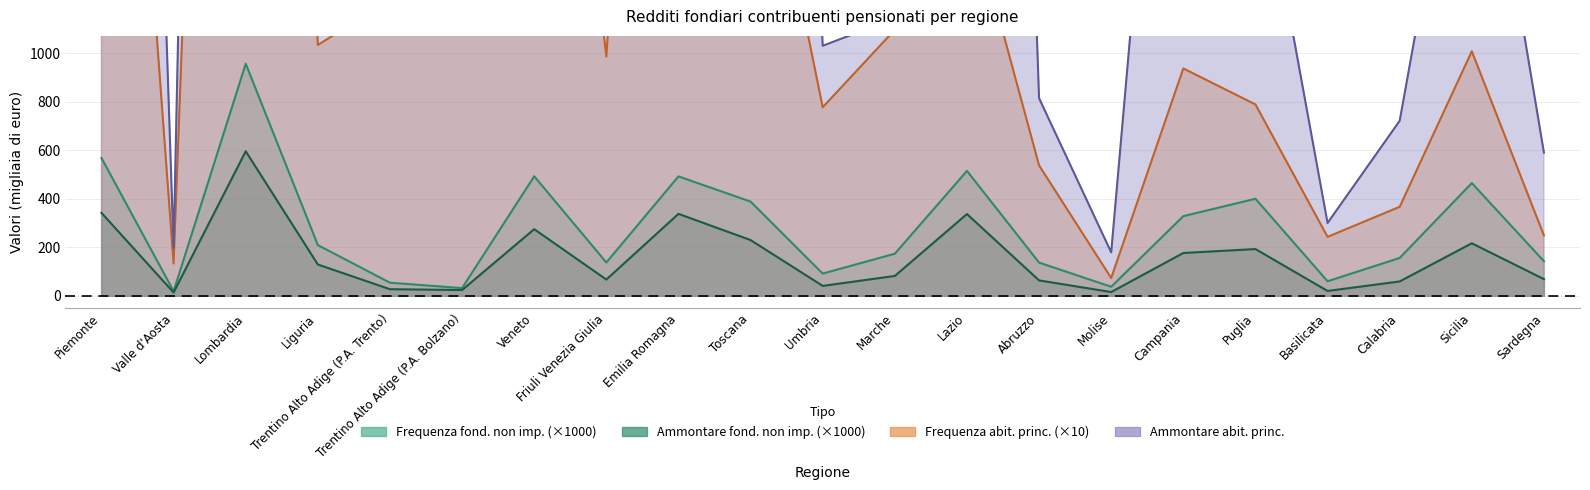

Between Umbria and Puglia, which is larger?

Puglia